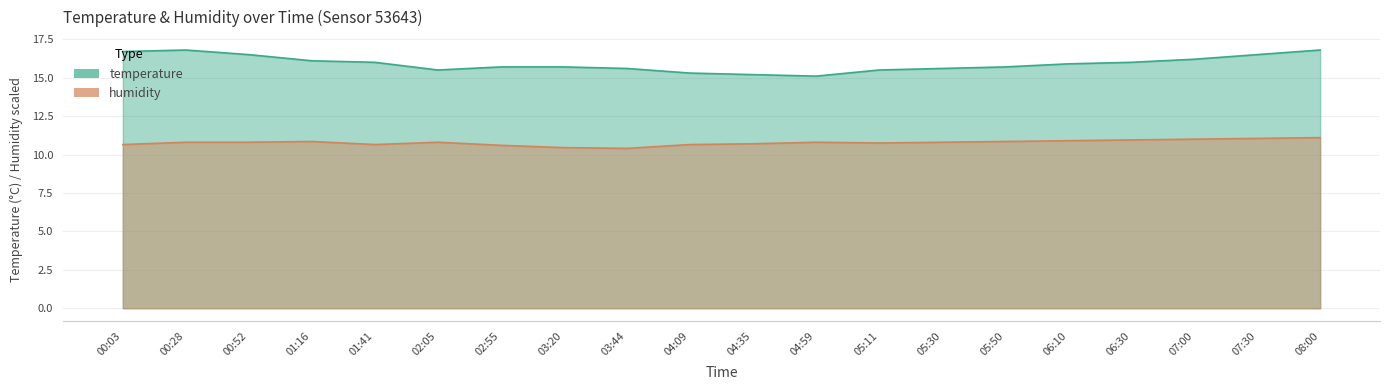

List the labels in order of humidity value, smallest first.

03:44, 03:20, 02:55, 00:03, 01:41, 04:09, 04:35, 05:11, 00:28, 00:52, 02:05, 04:59, 05:30, 01:16, 05:50, 06:10, 06:30, 07:00, 07:30, 08:00